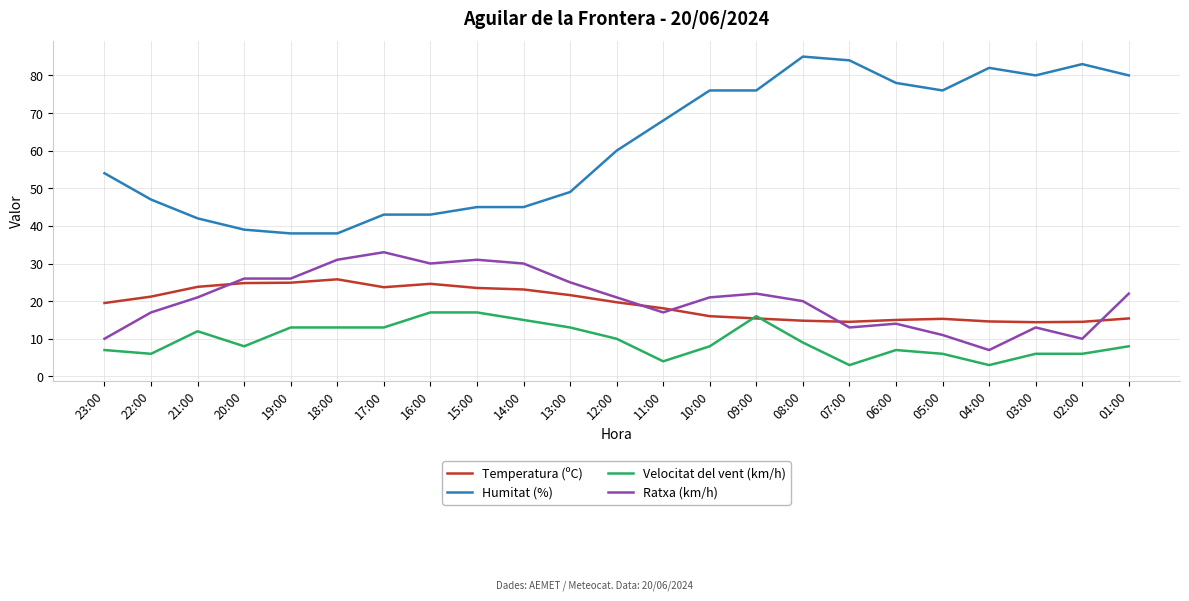

What is the lowest value of the Ratxa (km/h) series?

7.0